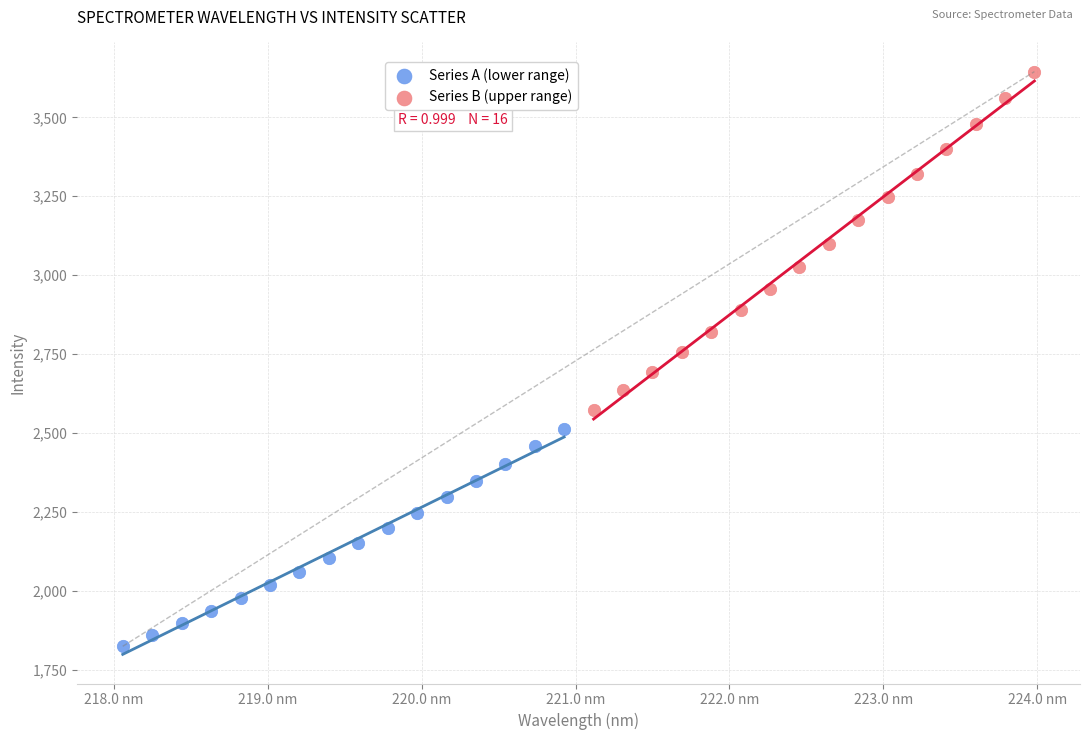

Which series reaches the maximum Y coordinate?

Series B (upper range)